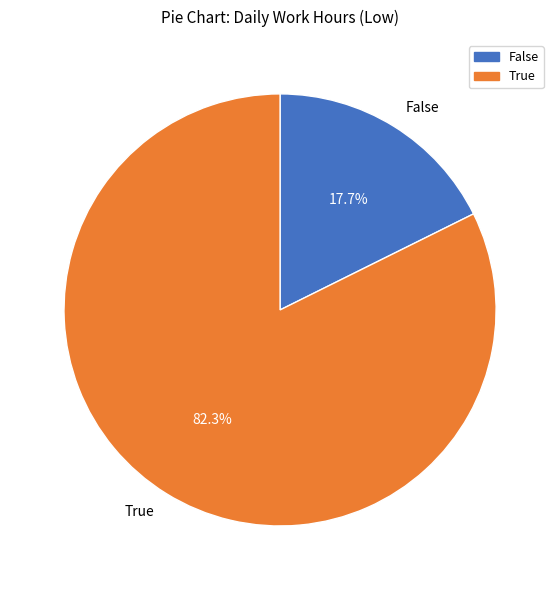

How many segments does this pie chart have?

2